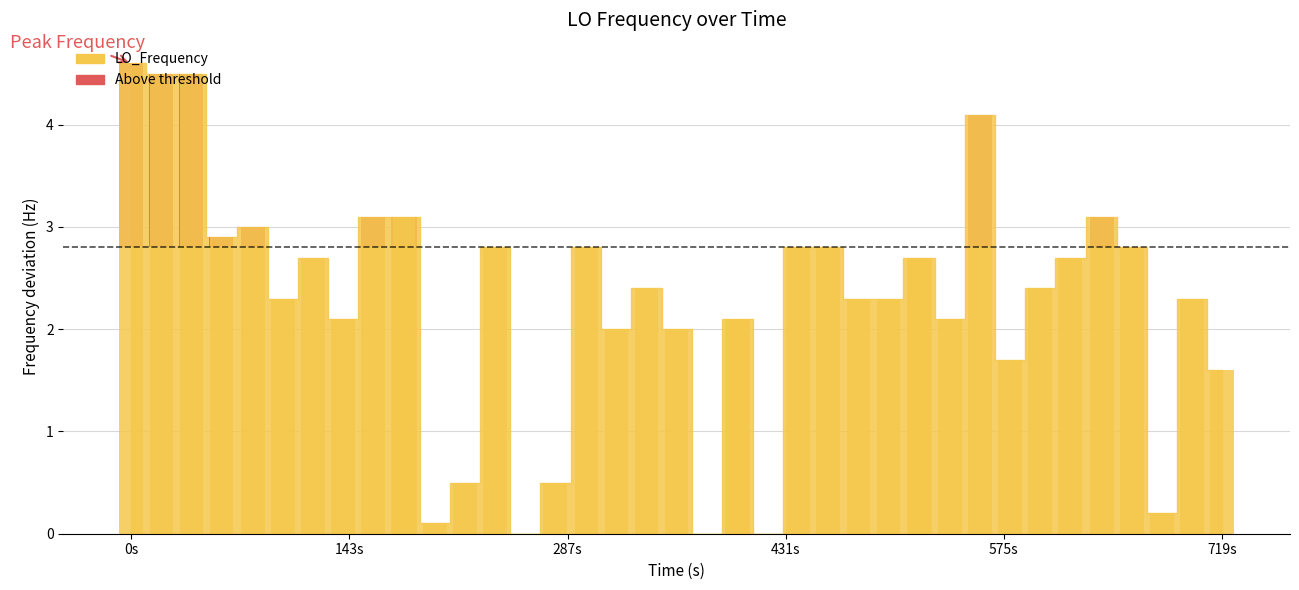

How many data points are less than 2?

9